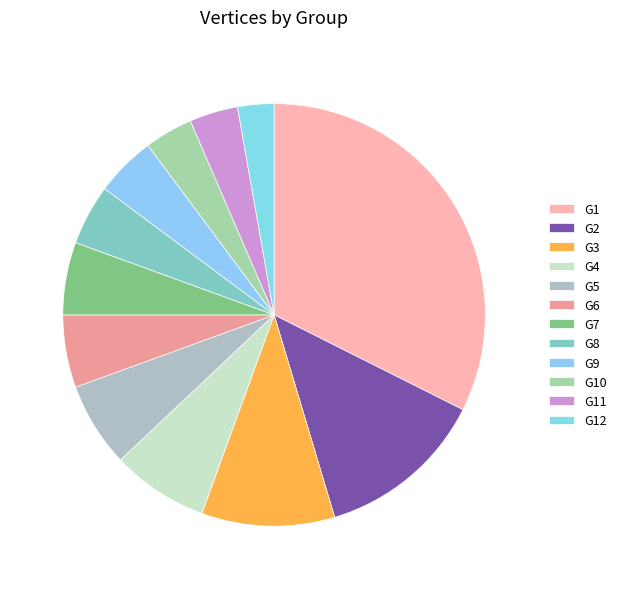

How many slices are in this pie chart?

12